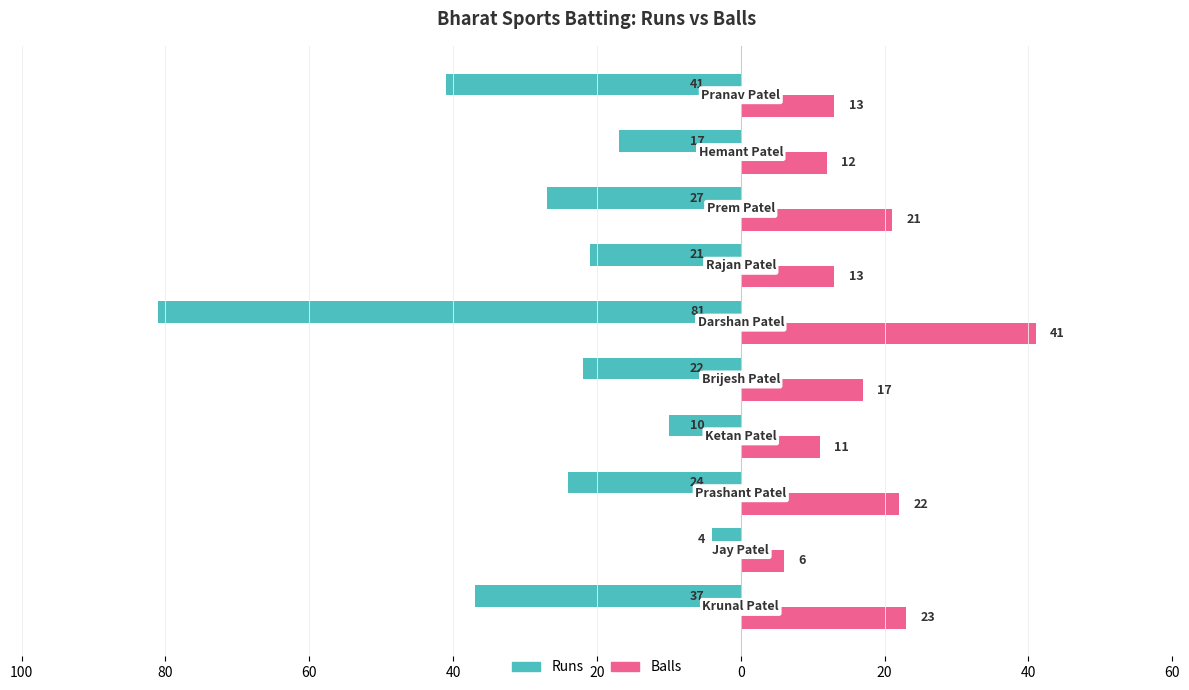

Reading left to right, list all the values displayed in this chart.

Runs: -37	-4	-24	-10	-22	-81	-21	-27	-17	-41
Balls: 23	6	22	11	17	41	13	21	12	13